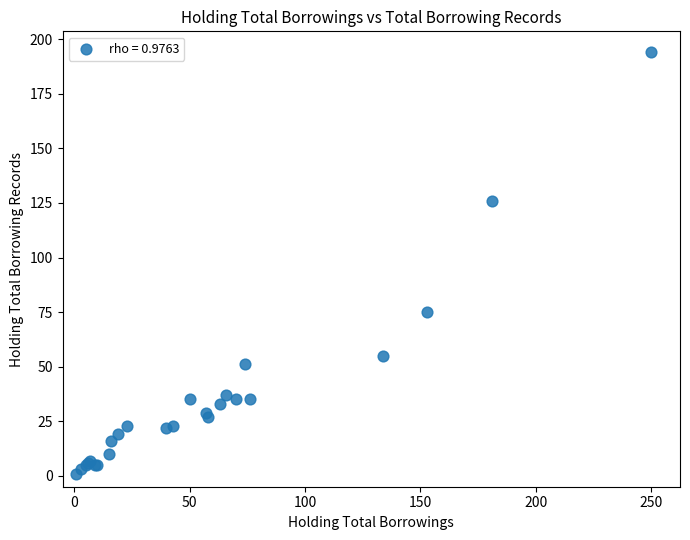

What Y value in the scatter plot is closest to 97?

75